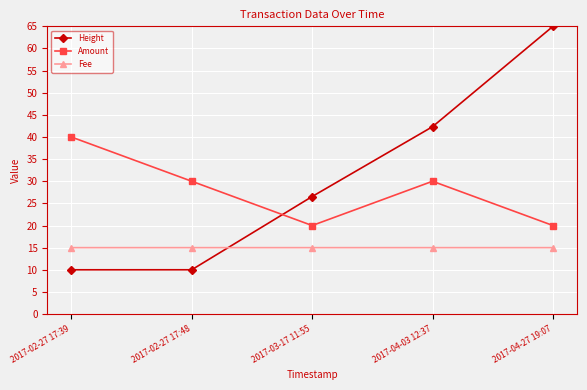

Rank the series at 2017-04-03 12:37 from lowest to highest value.

Fee, Amount, Height